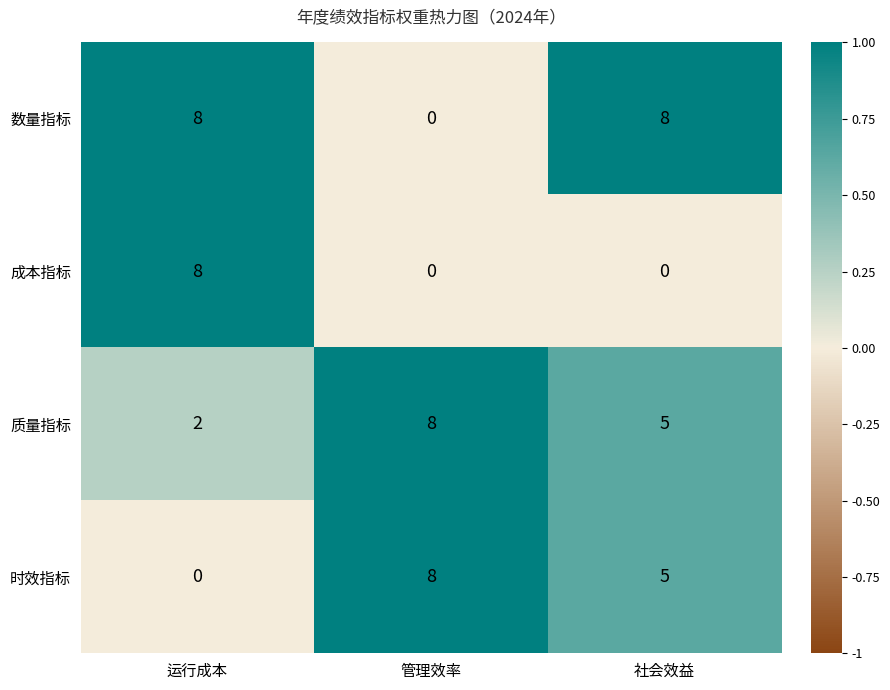

Reading right to left, what are all the values shown in this chart?

数量指标: 社会效益=8	管理效率=0	运行成本=8
成本指标: 社会效益=0	管理效率=0	运行成本=8
质量指标: 社会效益=5	管理效率=8	运行成本=2
时效指标: 社会效益=5	管理效率=8	运行成本=0